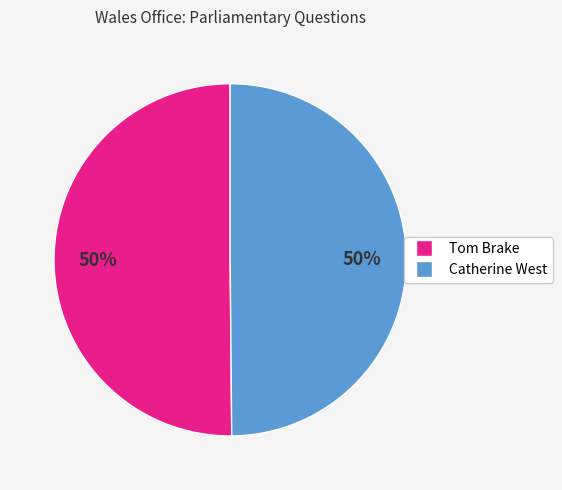

How many segments does this pie chart have?

2